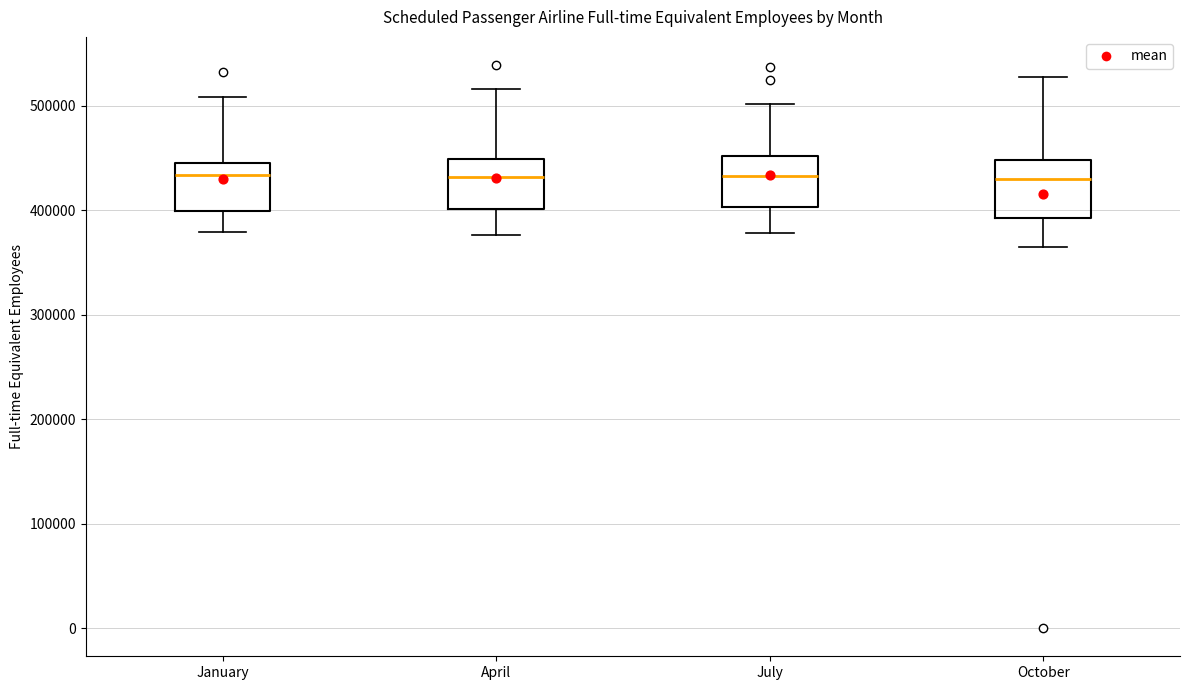

Reading left to right, transcribe this box plot: for each box, give where its median line is, the range the box spans, and where its two whiskers end, as read against the y-axis. The values are not printed on the chart, so give them approximately, as read against the axis.

January: median 430000, box 400000 to 450000, whiskers 380000 to 510000
April: median 430000, box 400000 to 450000, whiskers 380000 to 520000
July: median 430000, box 400000 to 450000, whiskers 380000 to 500000
October: median 430000, box 390000 to 450000, whiskers 370000 to 530000